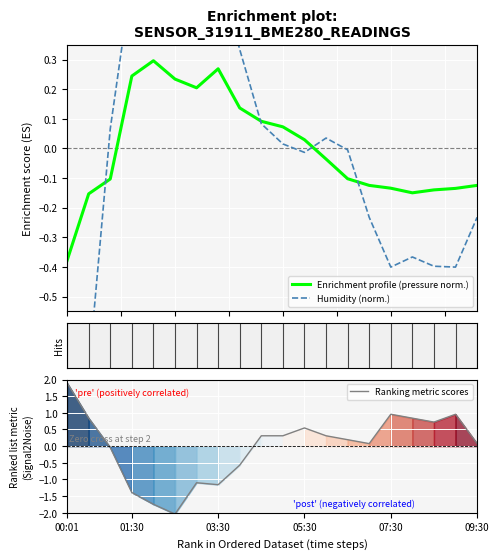

Which series ends up on top after the final intersection of Humidity (norm.) and Enrichment profile (pressure norm.)?

Enrichment profile (pressure norm.)